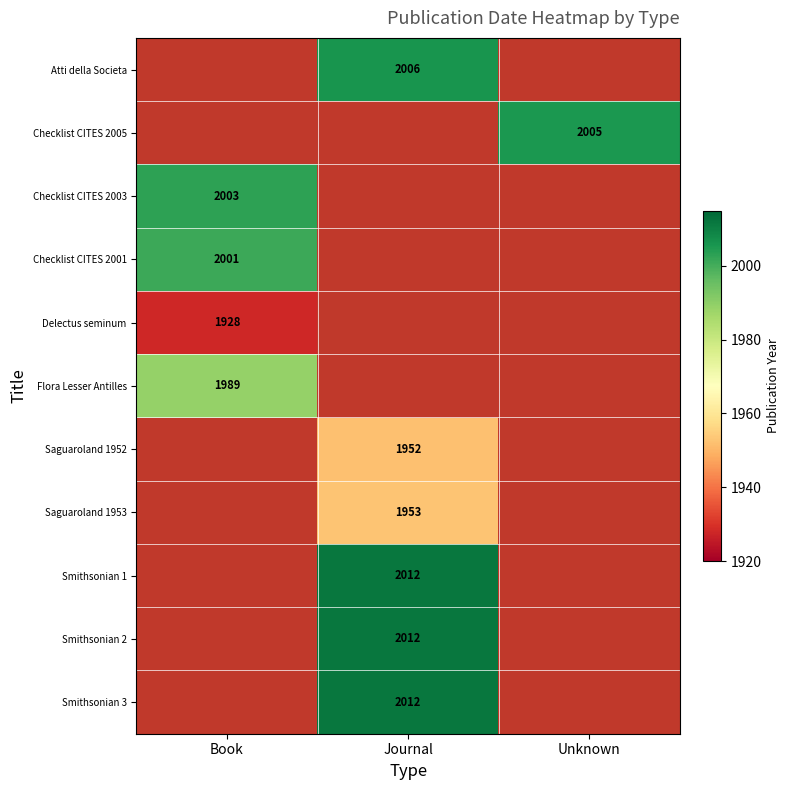

At which category does the chart reach its peak across all series?

Journal